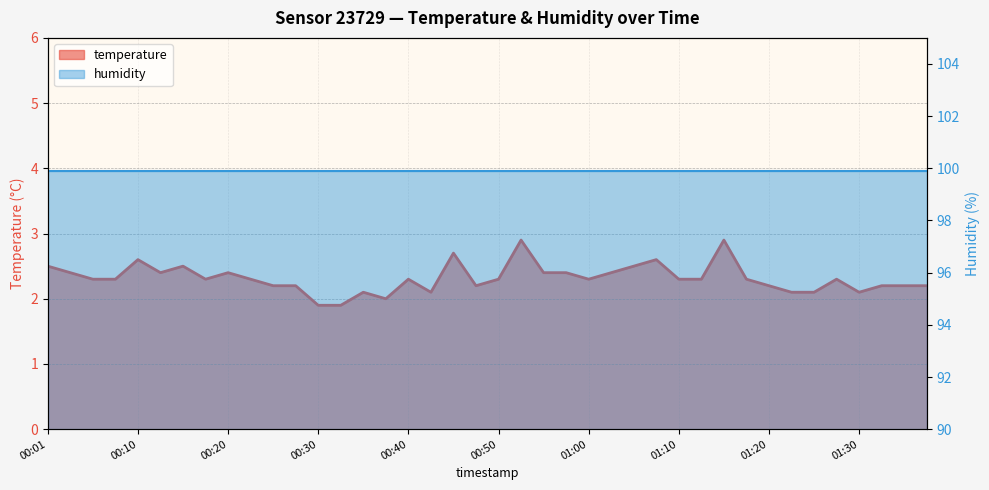

How many values are between 2 and 3?

38